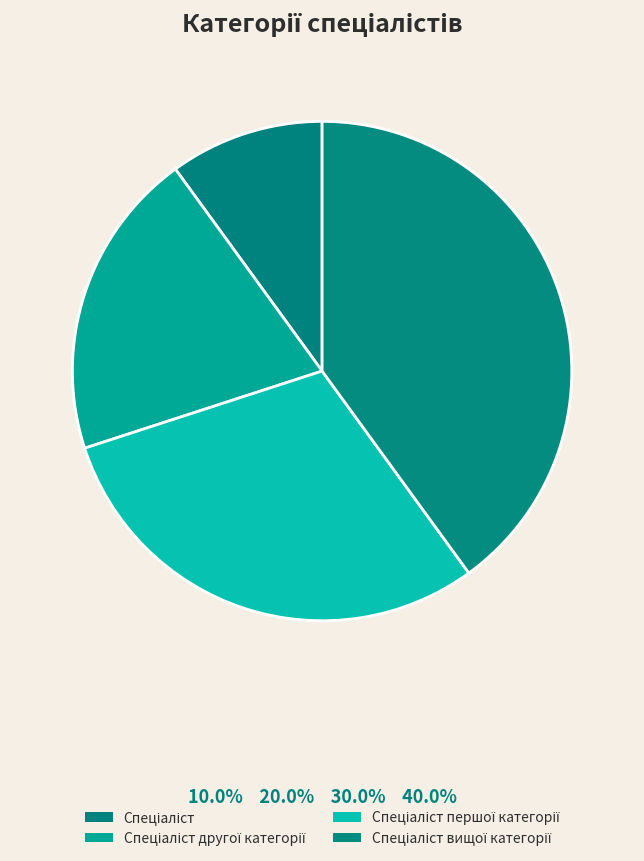

What percentage is the Спеціаліст другої категорії slice, to the nearest percent?

20%